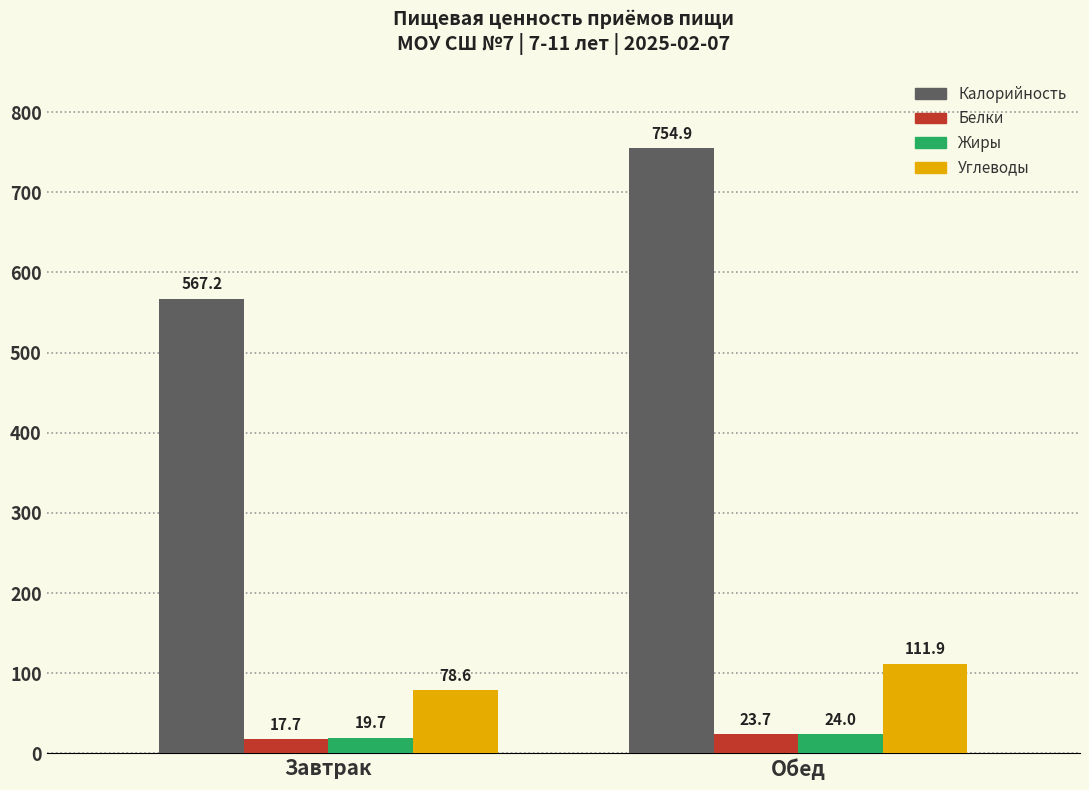

Rank the series at Обед from lowest to highest value.

Белки, Жиры, Углеводы, Калорийность